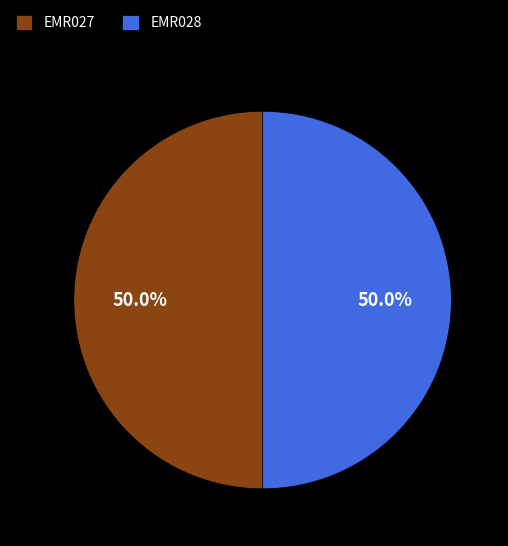

What is the ratio of the value at EMR028 to the value at EMR027?

1.0